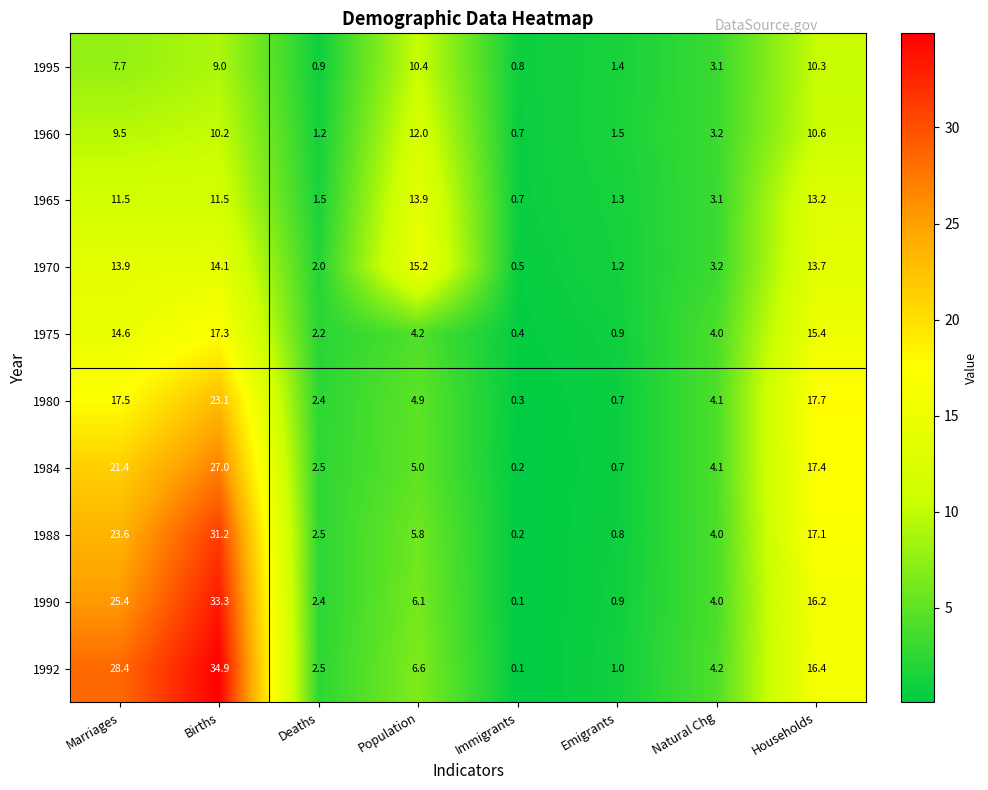

Rank the series by their maximum value, from highest to lowest.

1992, 1990, 1988, 1984, 1980, 1975, 1970, 1965, 1960, 1995